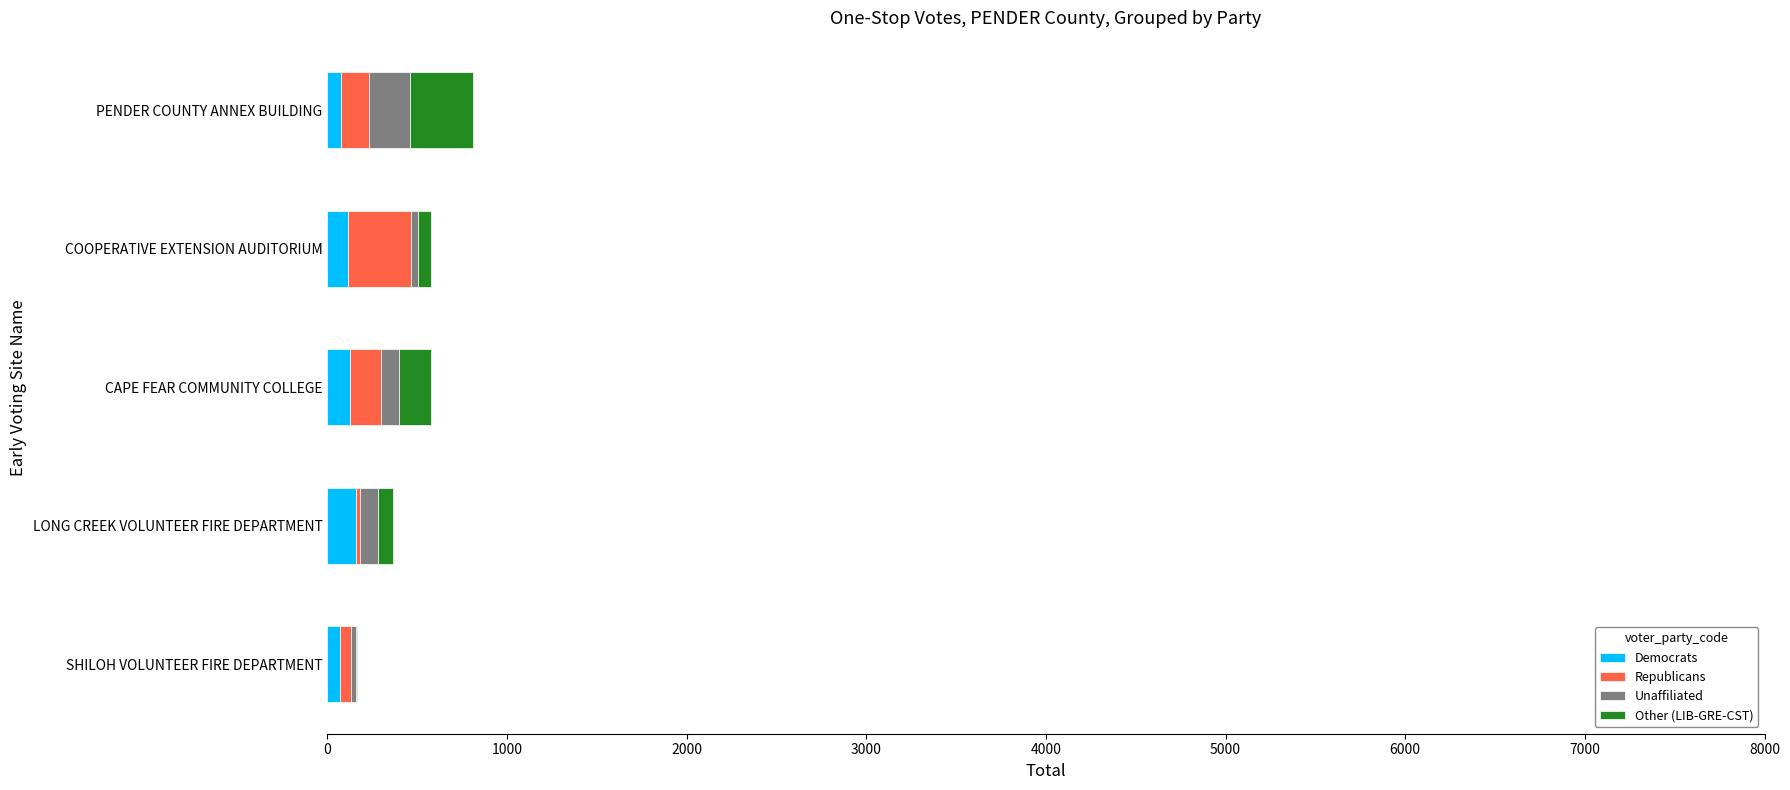

How many distinct data groups are displayed?

4